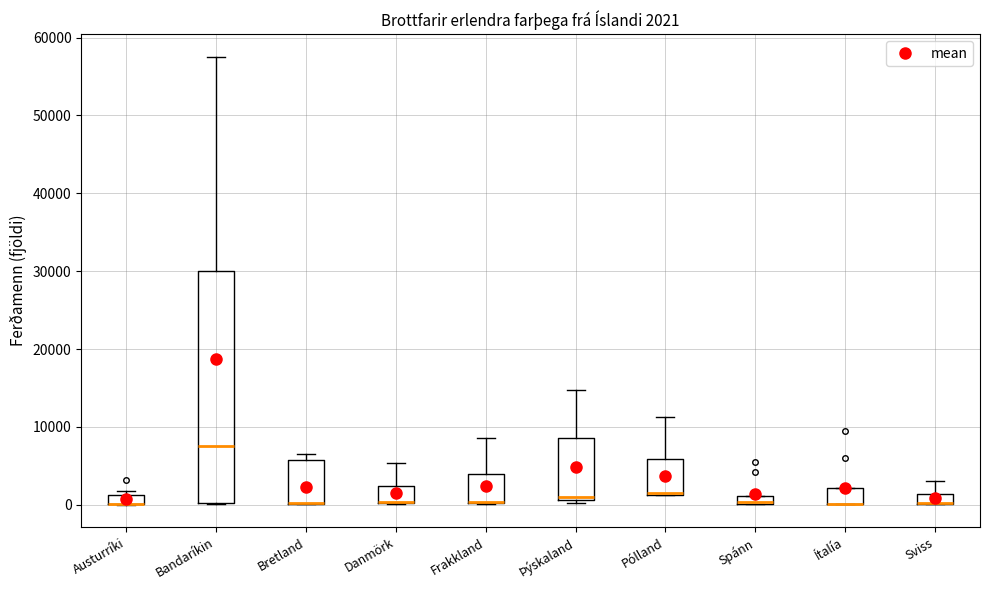

Which box is the tallest, from its lower edge to its upper edge?

Bandaríkin